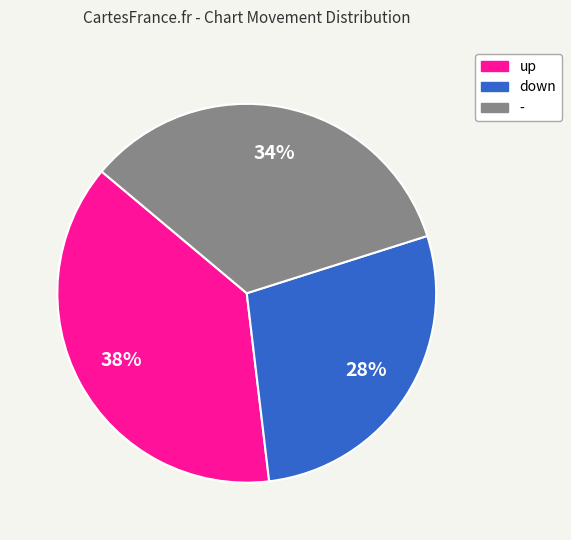

Does any single category account for the majority?

No